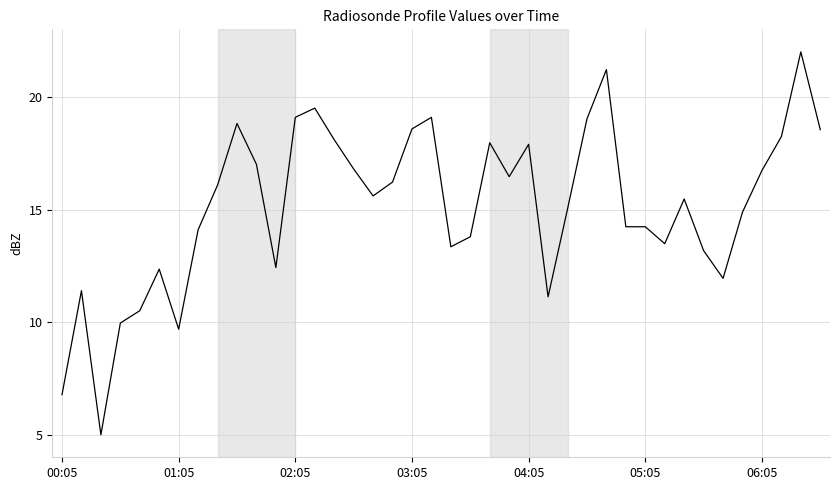

What is the maximum value shown in the chart?

22.0